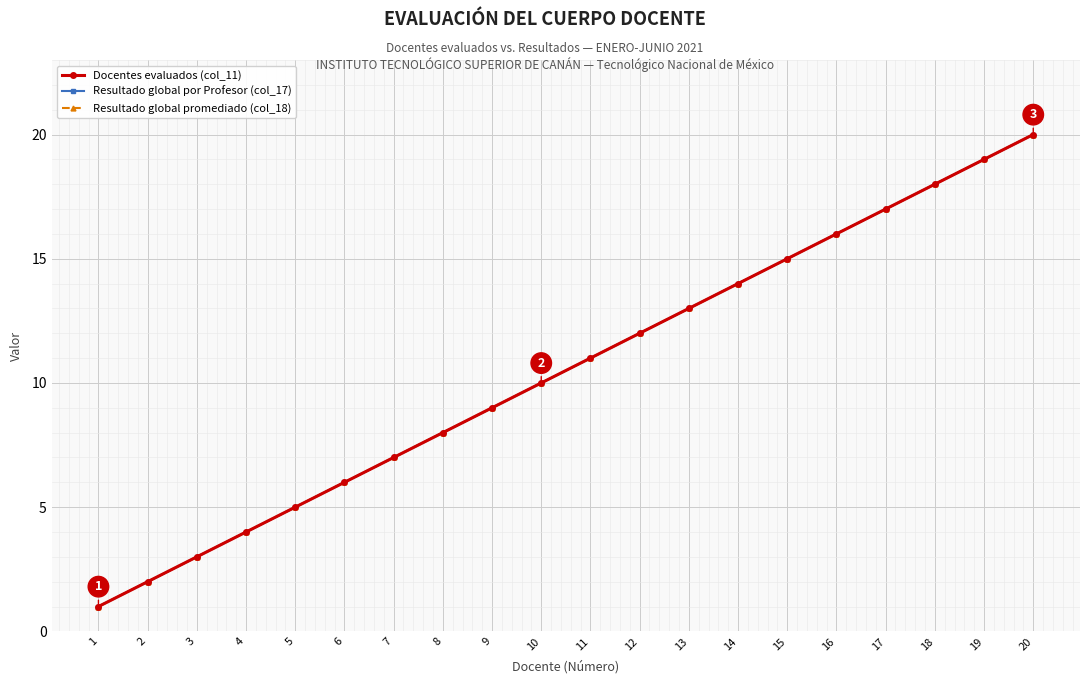

Is this an area chart (filled region under the line)?

No